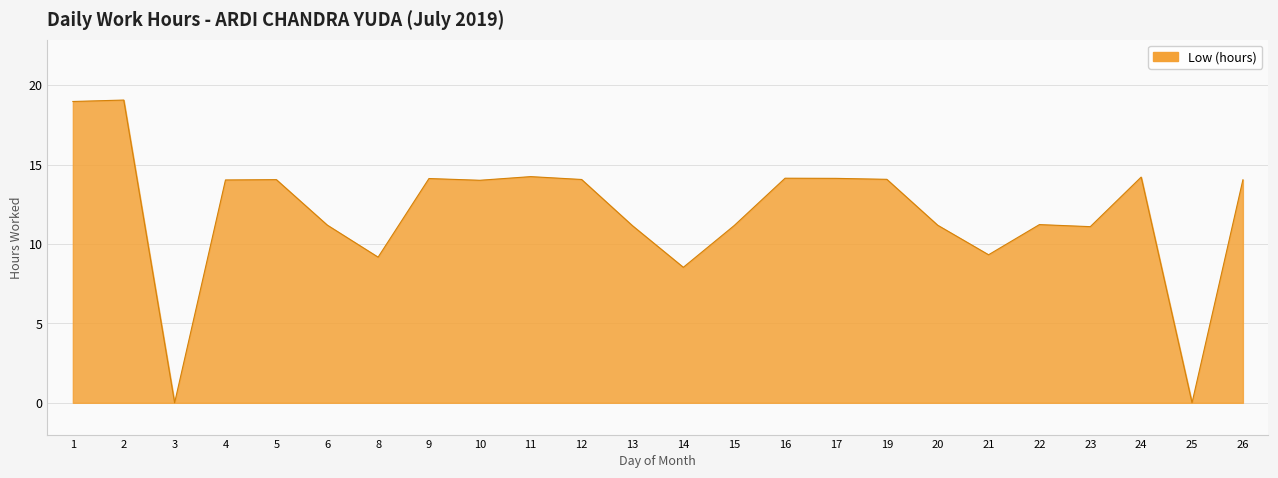

Where is the first local minimum?

3